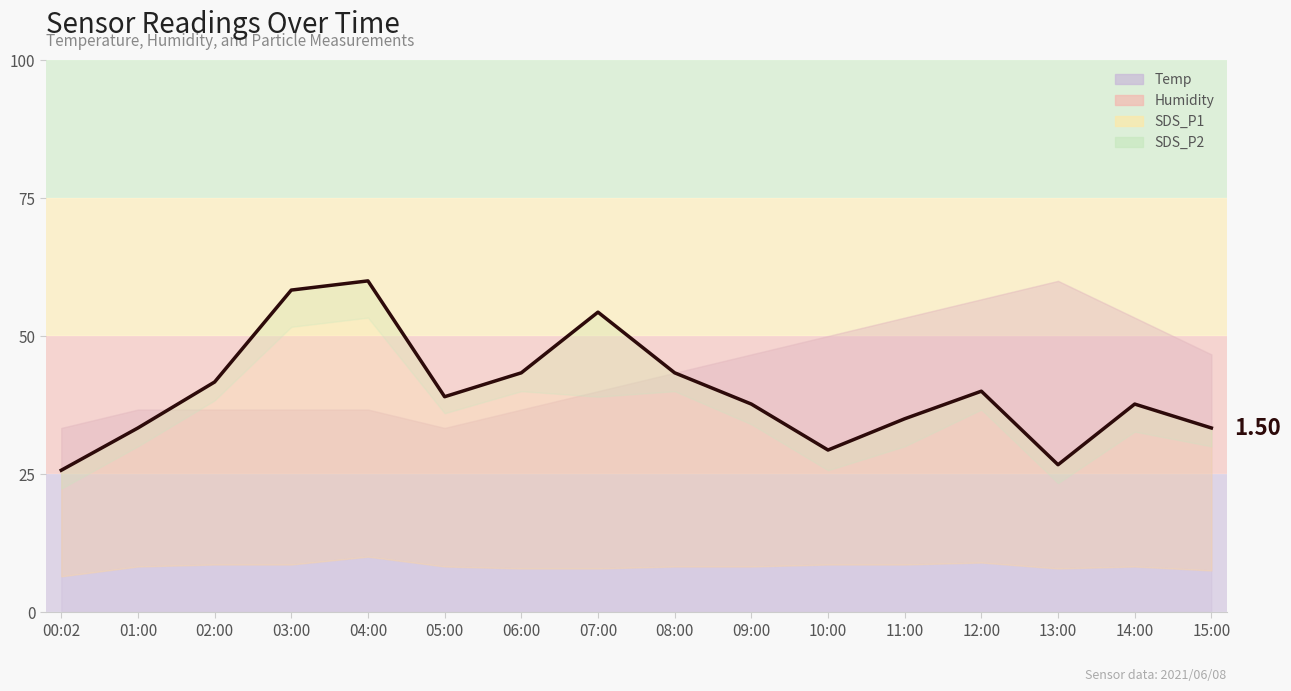

The value at 09:00 is 49.1. True or false?

False